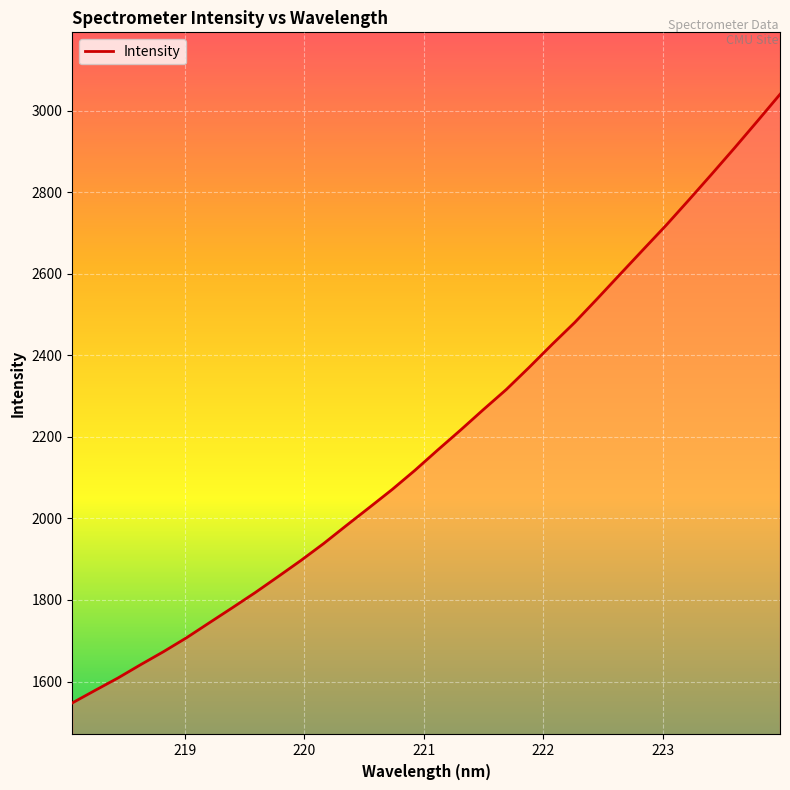

What is the difference between the maximum and minimum values?

1492.6